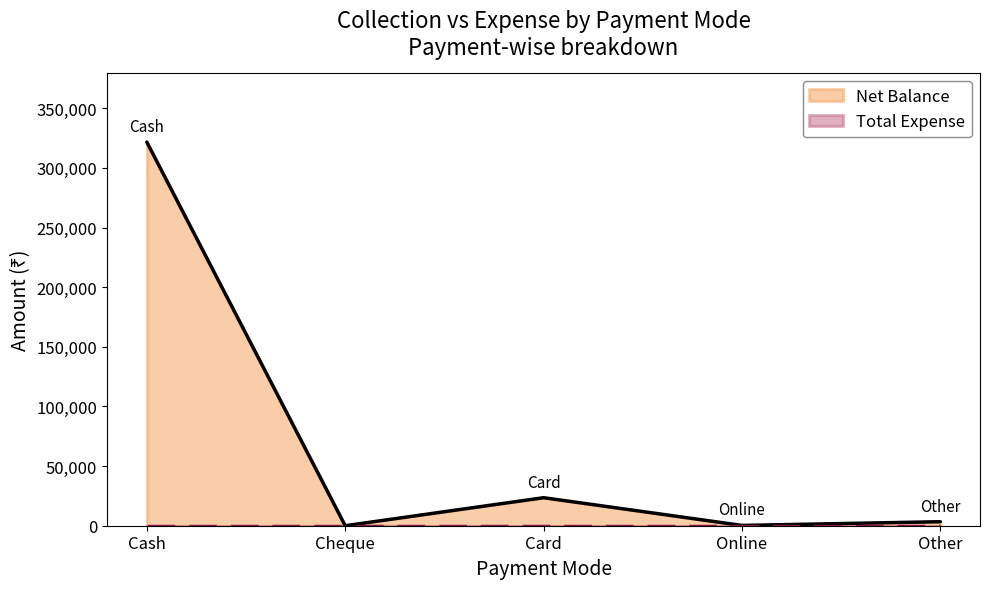

Reading left to right, transcribe all the data shown in this chart.

Cash=321610	Cheque=0	Card=23490	Online=249	Other=3367